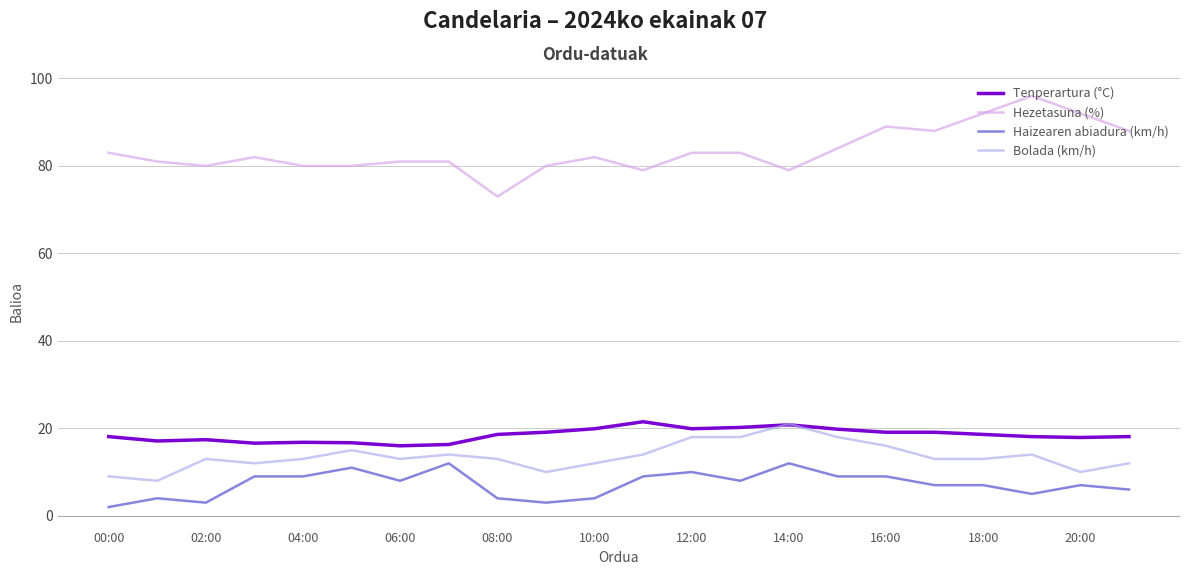

Which series has the largest total across all categories?

Hezetasuna (%)